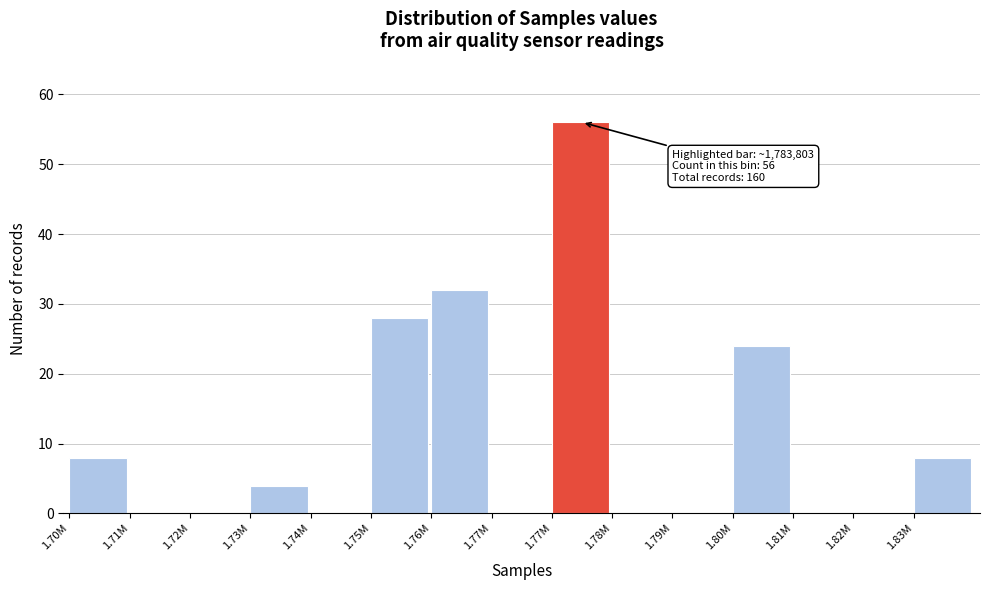

Are the bars horizontal?

No